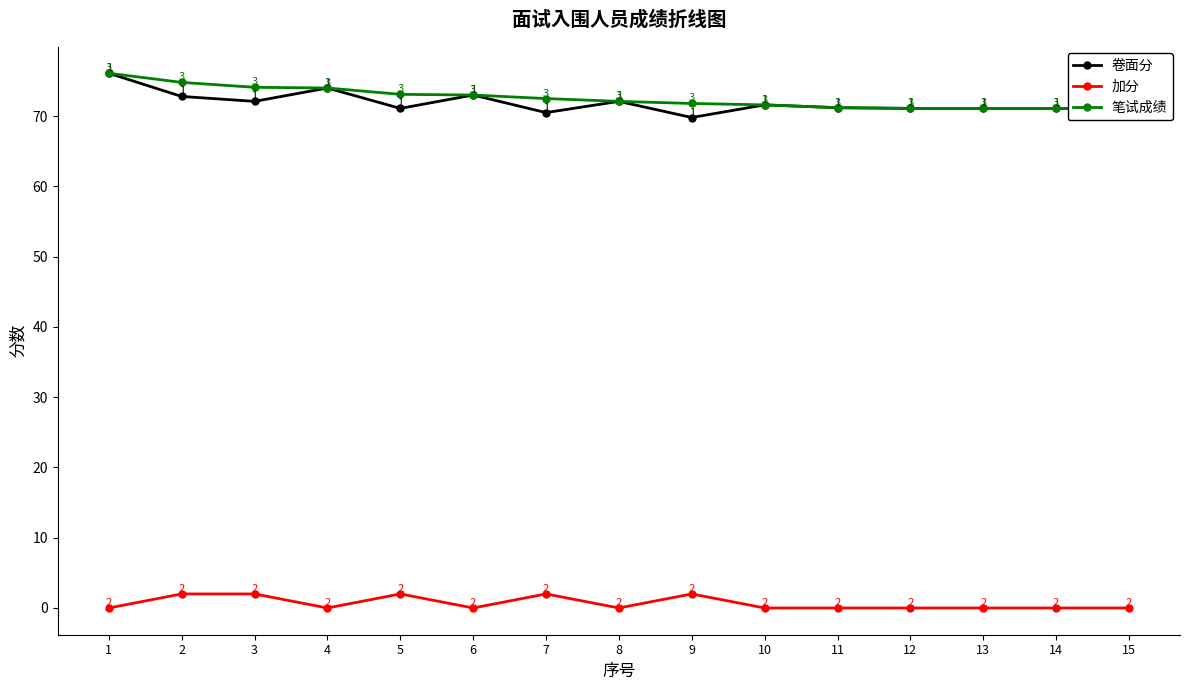

Does the chart have visible grid lines?

No